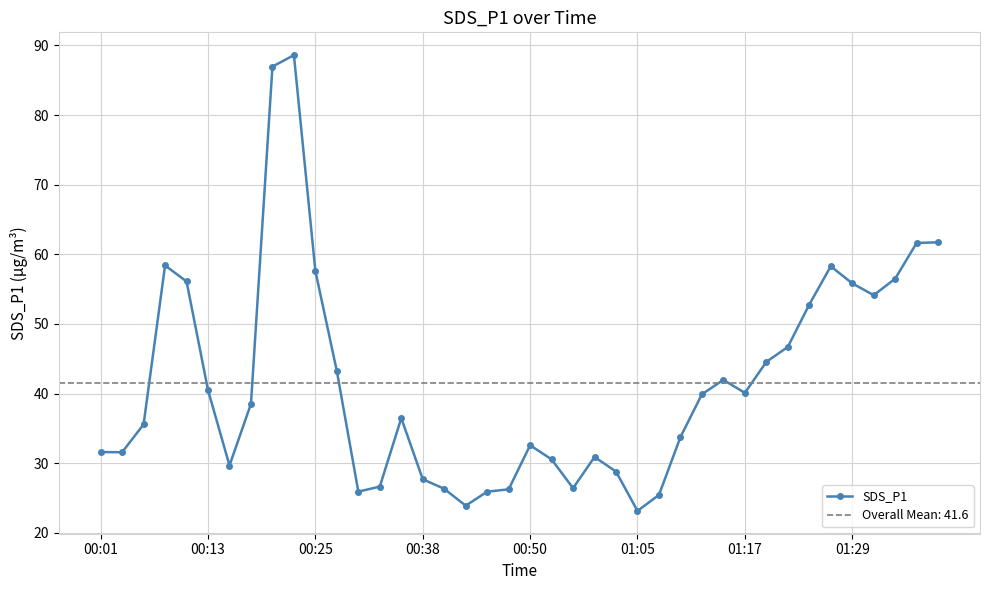

What is the maximum value for SDS_P1?

88.6